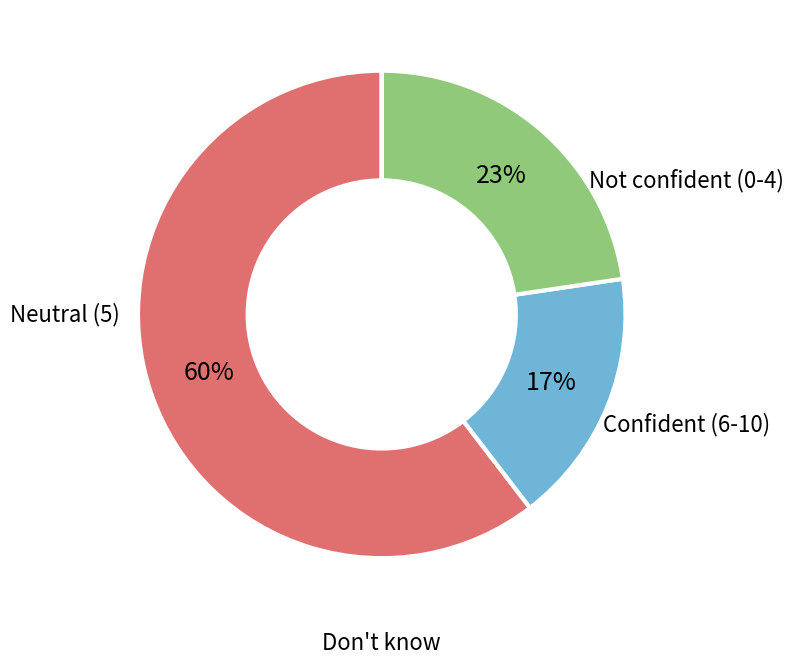

To the nearest percent, what is the average slice percentage?

25%